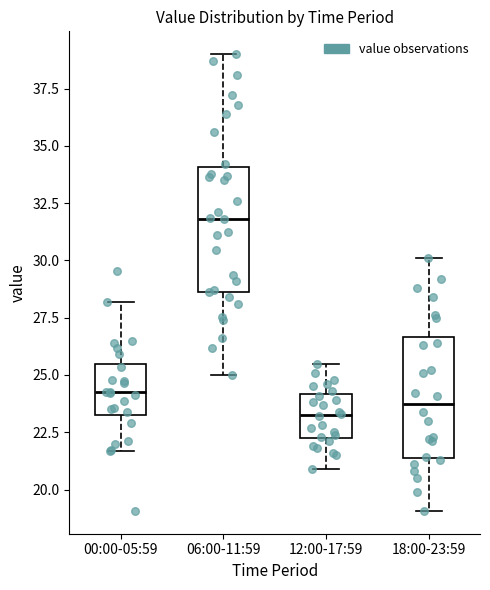

Reading left to right, read every box against the y-axis: the position of its median line, the range the box covers, and the ends of its whiskers. The values are not printed on the chart, so give them approximately, as read against the axis.

00:00-05:59: median 24.5, box 23.5 to 25.5, whiskers 21.5 to 28.0
06:00-11:59: median 32.0, box 28.5 to 34.0, whiskers 25.0 to 39.0
12:00-17:59: median 23.5, box 22.5 to 24.0, whiskers 21.0 to 25.5
18:00-23:59: median 24.0, box 21.5 to 26.5, whiskers 19.0 to 30.0